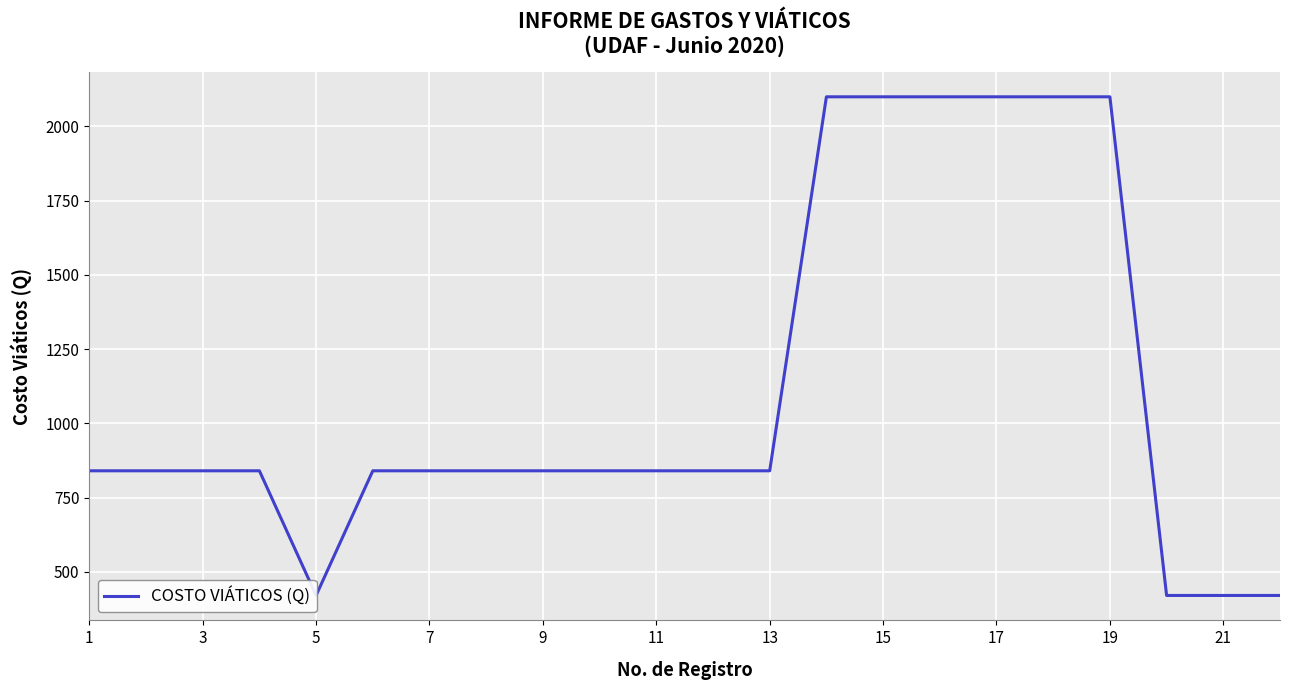

Reading left to right, transcribe all the data shown in this chart.

840	840	840	840	420	840	840	840	840	840	840	840	840	2100	2100	2100	2100	2100	2100	420	420	420